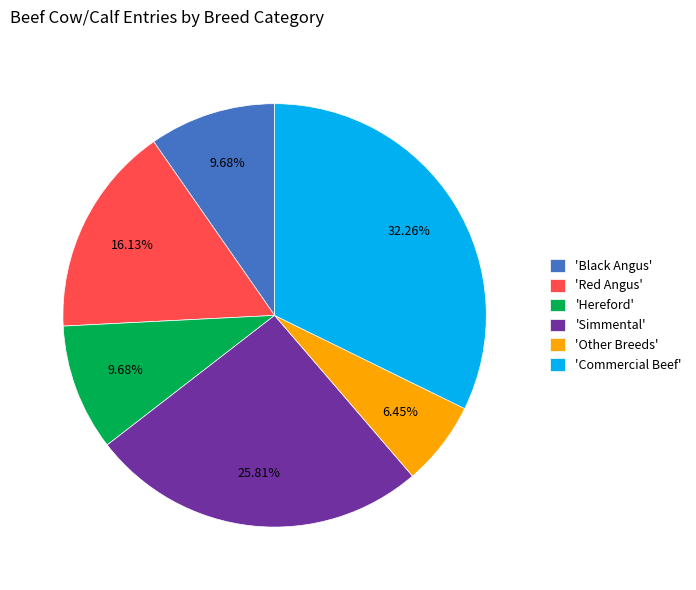

Is the sum of 'Black Angus' and 'Commercial Beef' greater than half?

No